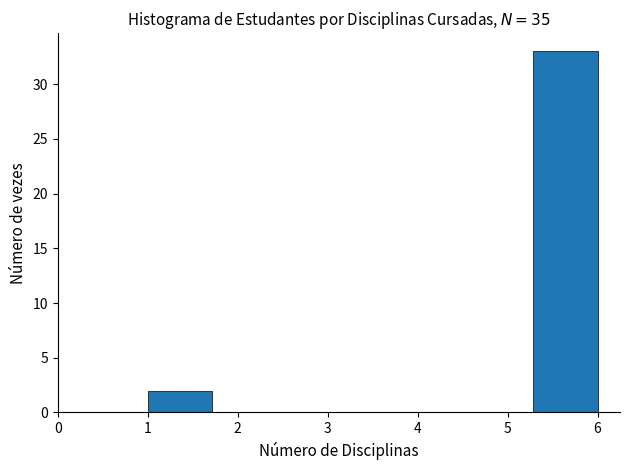

Reading left to right, list every bar in this chart as the range it spans on the x-axis followed by its height. Neither the bar edges nor the heights are printed on the chart, so give them approximately, as read against the axes.

1.0 to 1.7: 2
1.7 to 2.4: 0
2.4 to 3.1: 0
3.1 to 3.9: 0
3.9 to 4.6: 0
4.6 to 5.3: 0
5.3 to 6.0: 33